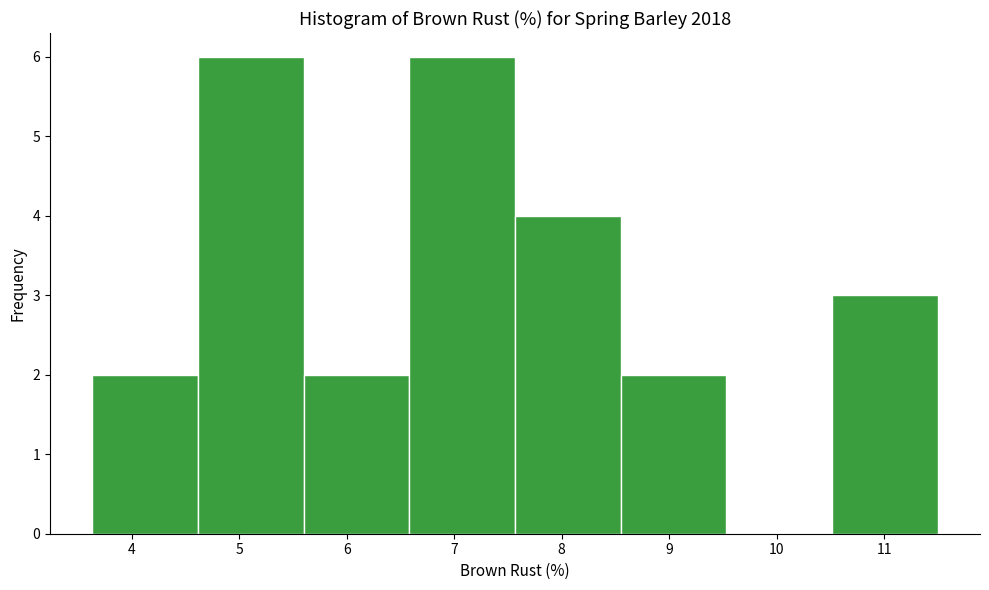

Reading left to right, transcribe this chart: for each bar, give the range it covers on the x-axis and its height. Neither the bar edges nor the heights are printed on the chart, so give them approximately, as read against the axes.

3.6 to 4.6: 2
4.6 to 5.6: 6
5.6 to 6.6: 2
6.6 to 7.6: 6
7.6 to 8.5: 4
8.5 to 9.5: 2
9.5 to 10.5: 0
10.5 to 11.5: 3